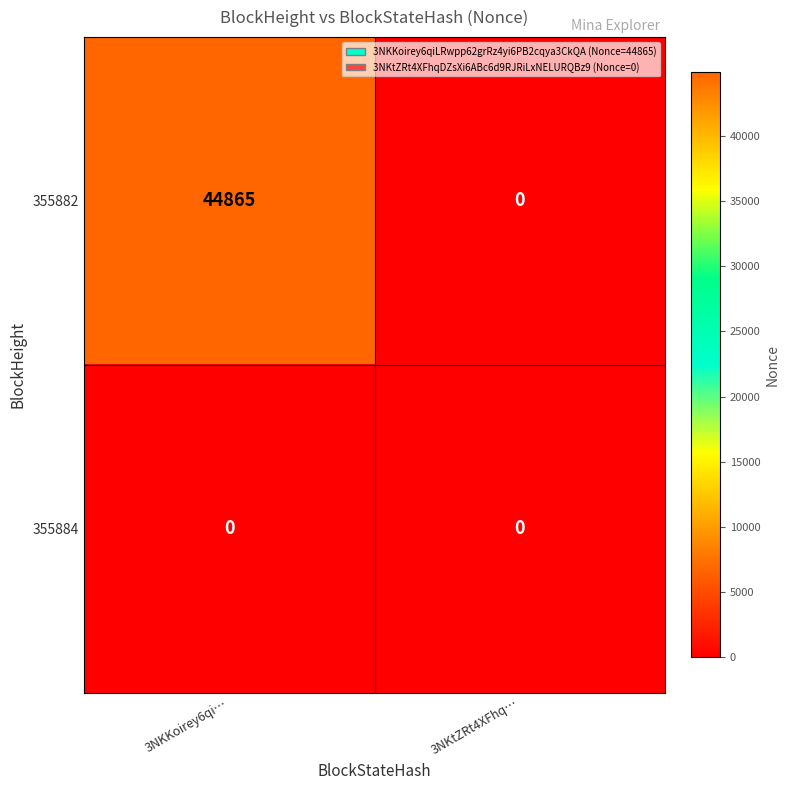

The value of 355882 at 3NKKoirey6qi… is 23392. True or false?

False